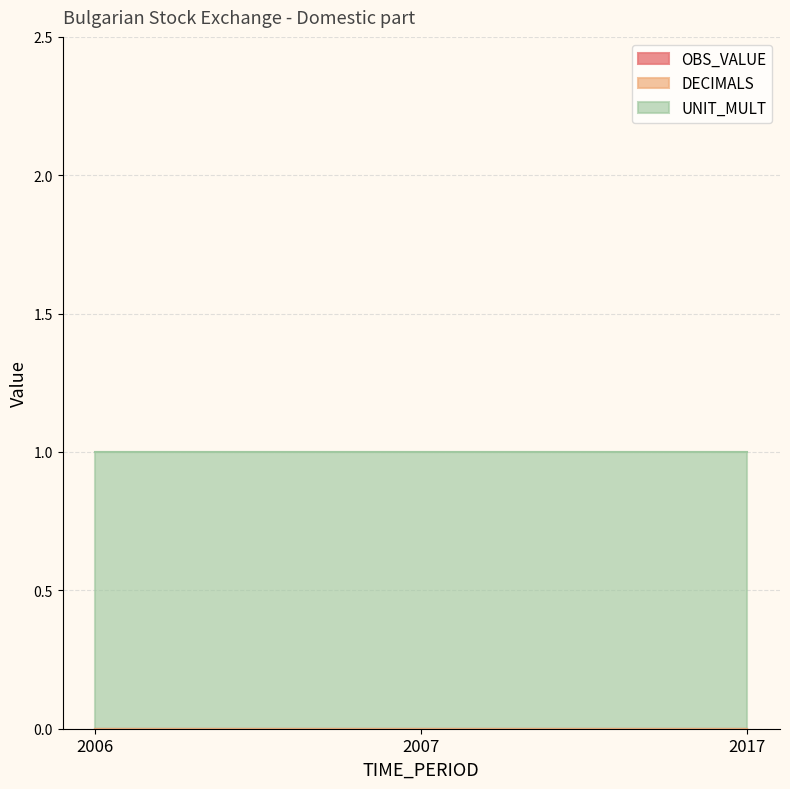

Which category has the lowest value across all series?

2006